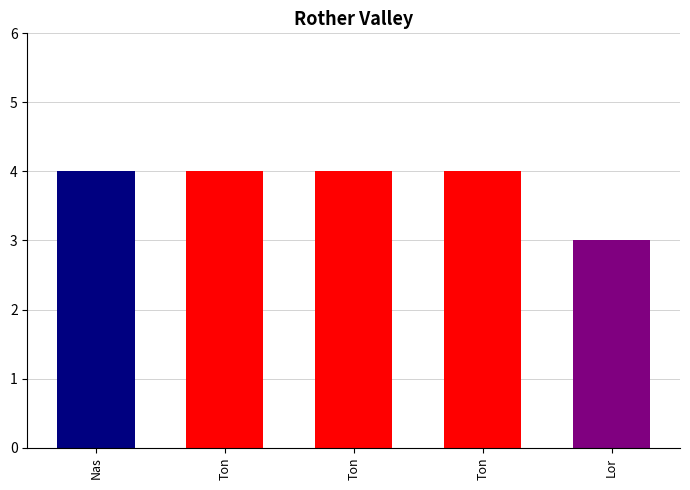

Count the number of categories in the chart.

5